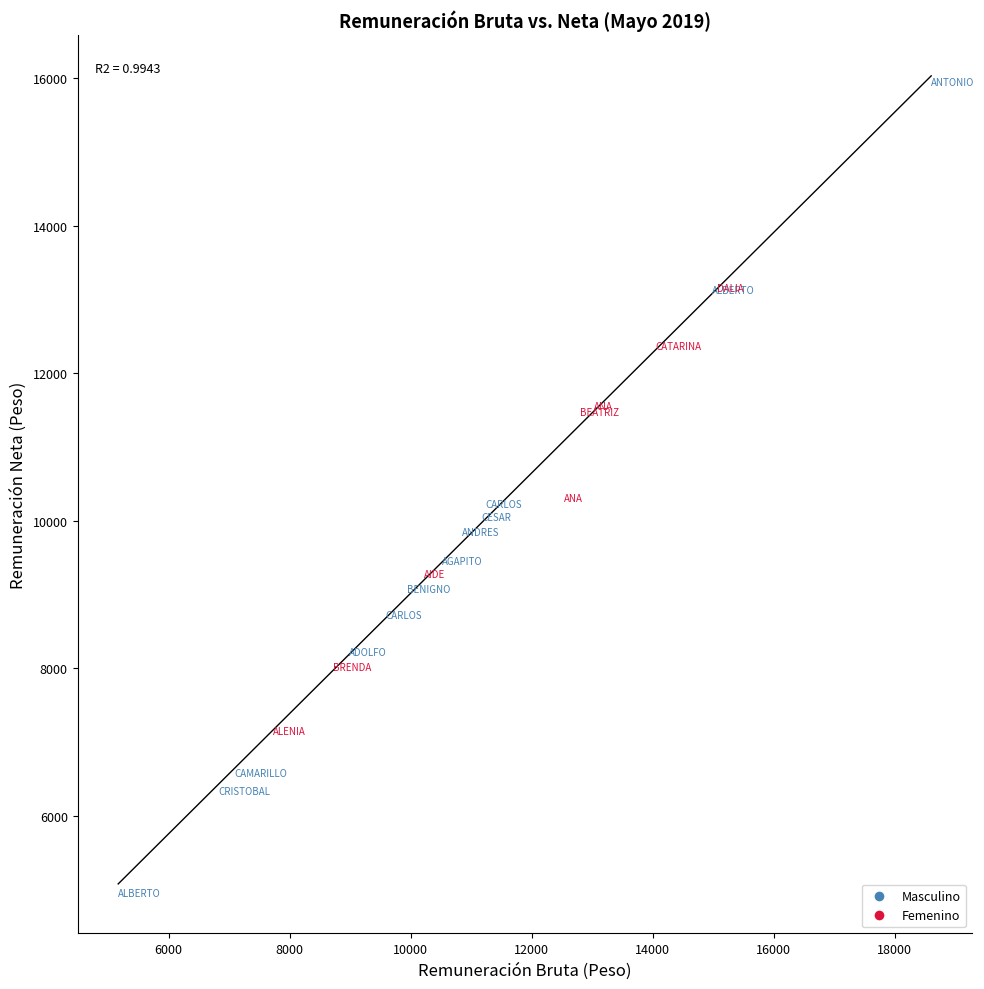

Which series reaches the minimum Y coordinate?

Masculino